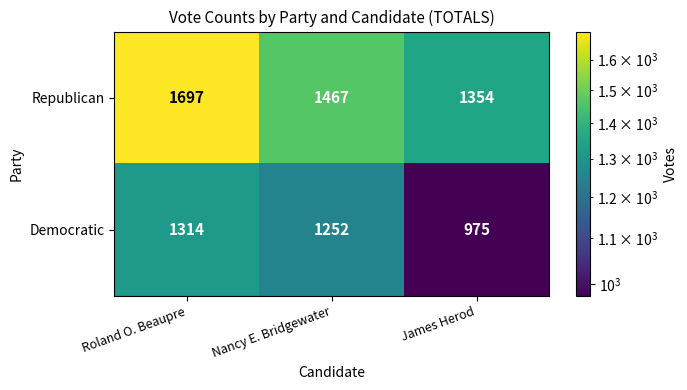

Between Roland O. Beaupre and James Herod, which series saw the biggest shift?

Republican